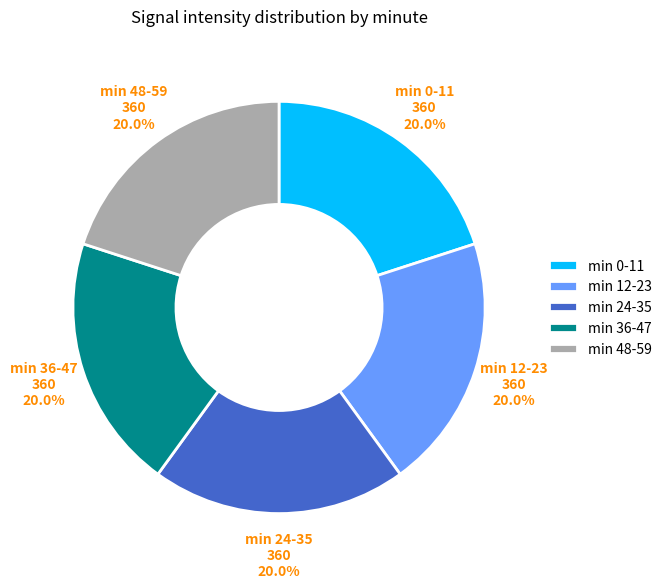

Combined, do min 12-23 and min 0-11 account for over 50%?

No